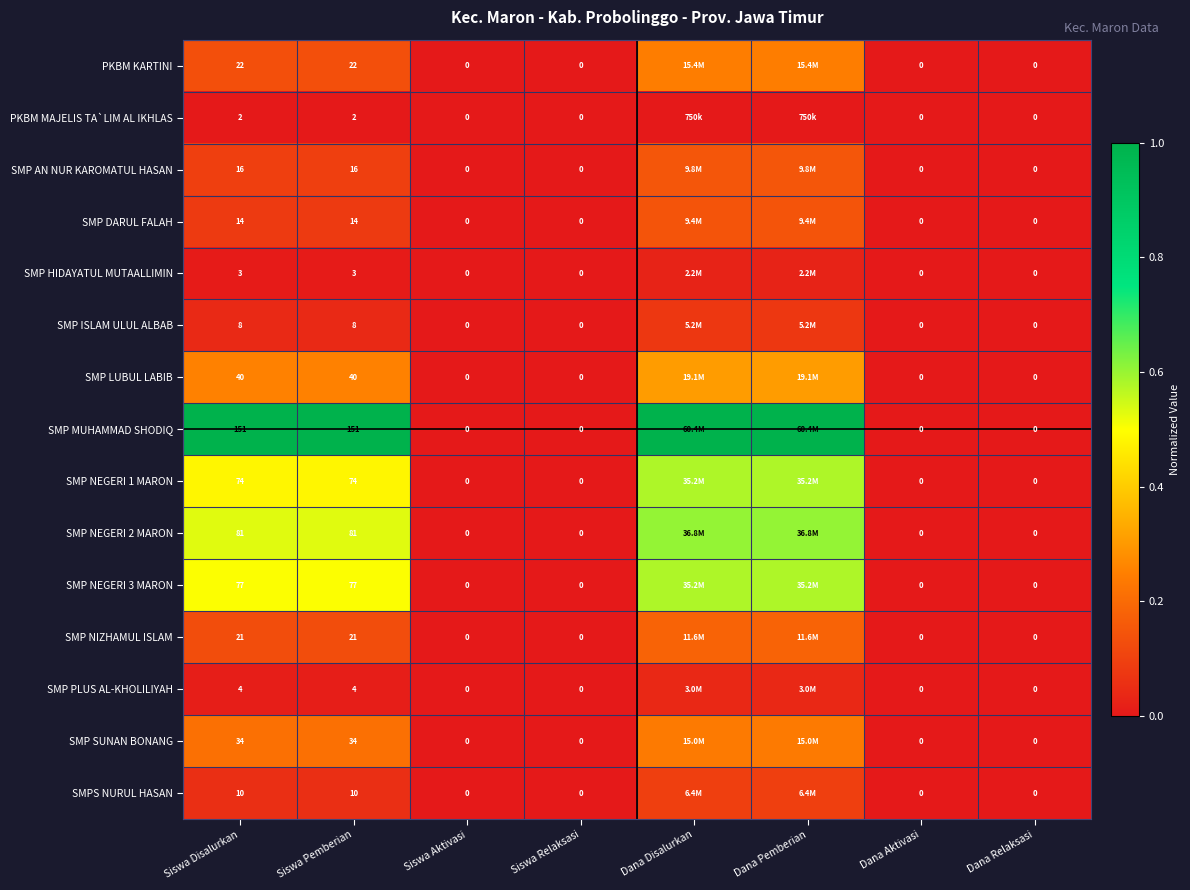

At which label is SMP MUHAMMAD SHODIQ closest to 0?

Siswa Aktivasi